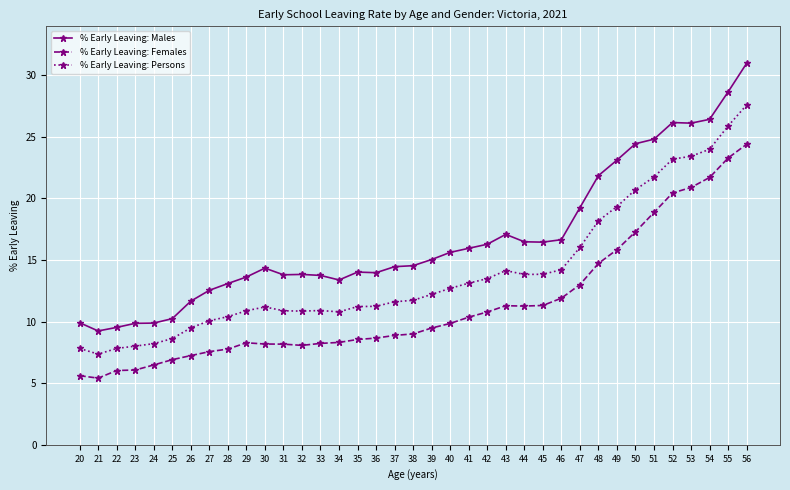

How many distinct data groups are displayed?

3